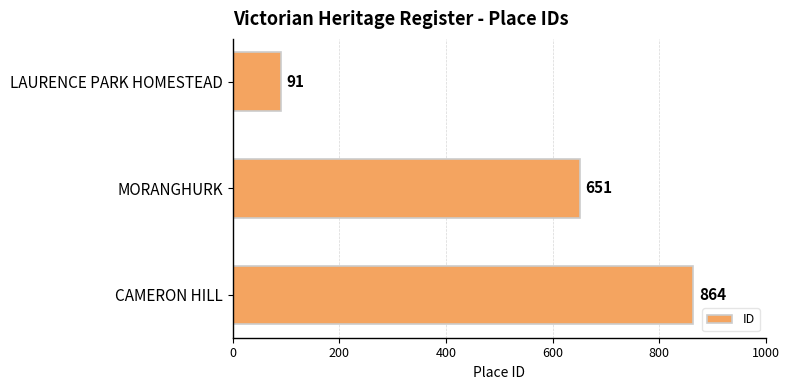

How many values are between 91 and 864?

3